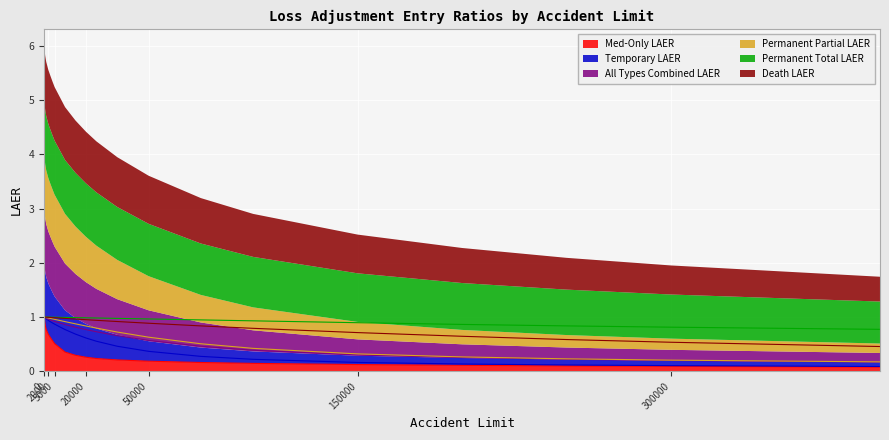

What is the value of the All Types Combined LAER point at the 20th from the left?

0.2